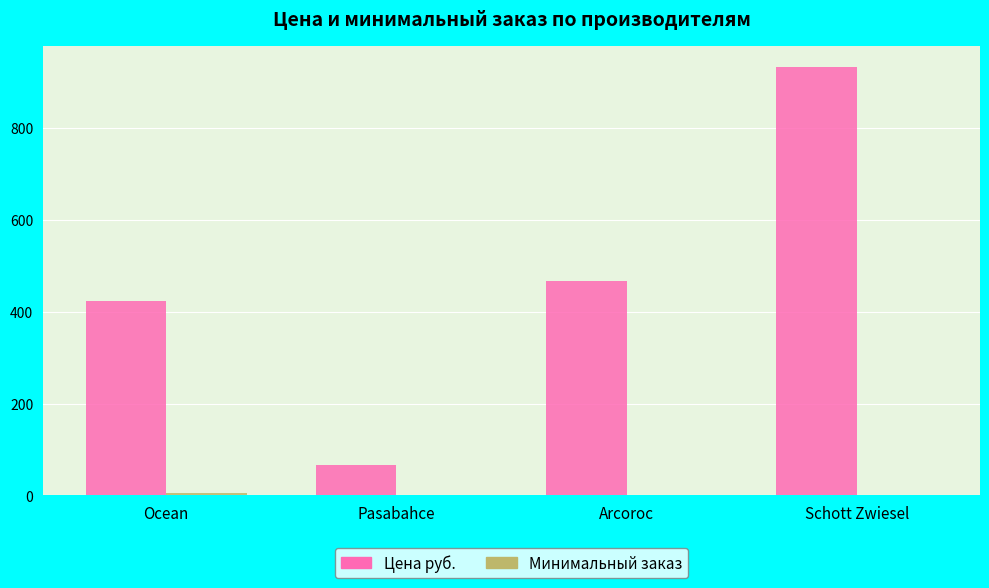

Which series has the largest range (max minus min)?

Цена руб.